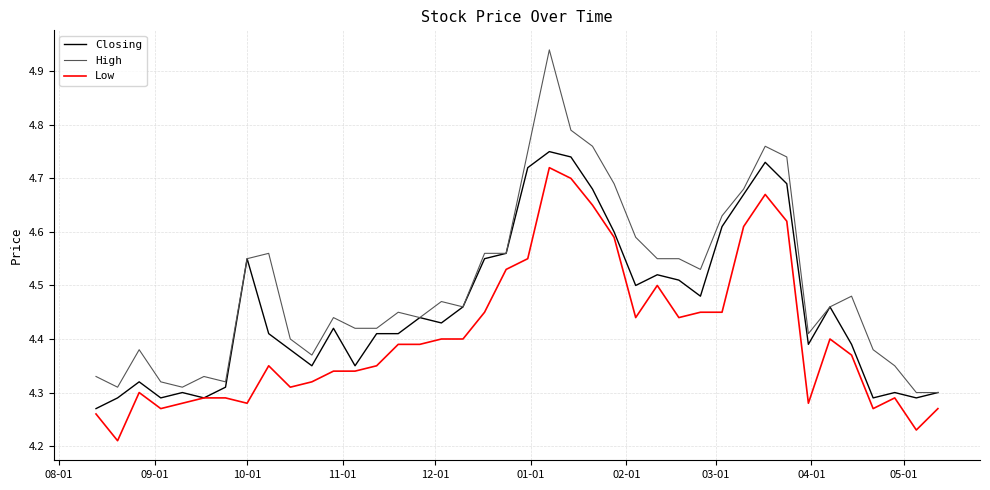

Which series has the largest range (max minus min)?

High